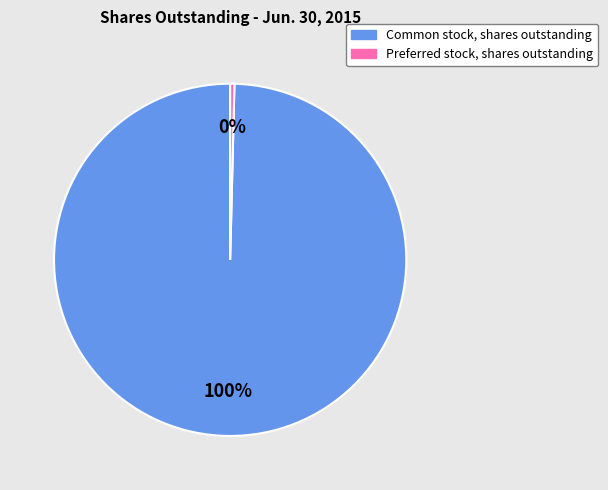

What is the smallest slice in the pie chart?

Preferred stock, shares outstanding